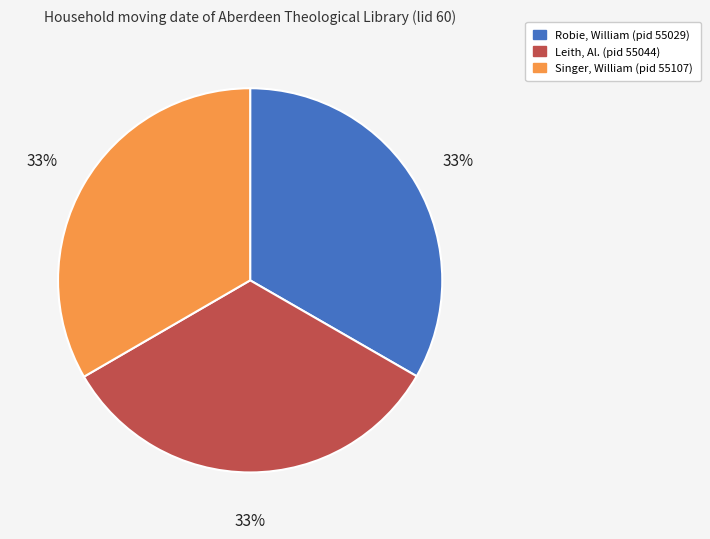

True or false: Singer, William (pid 55107) accounts for 33% of the total.

True